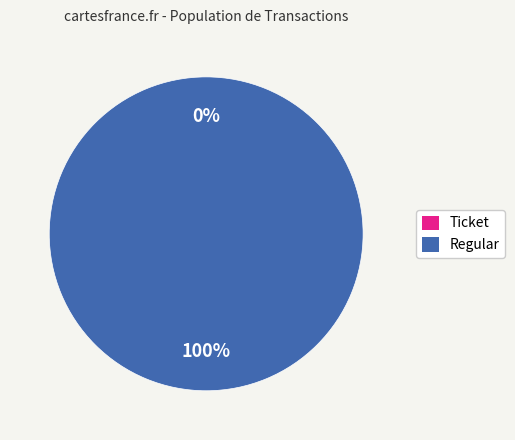

How many slices are in this pie chart?

2